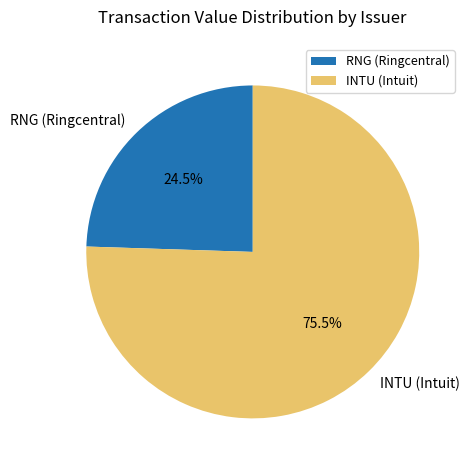

How many slices are in this pie chart?

2